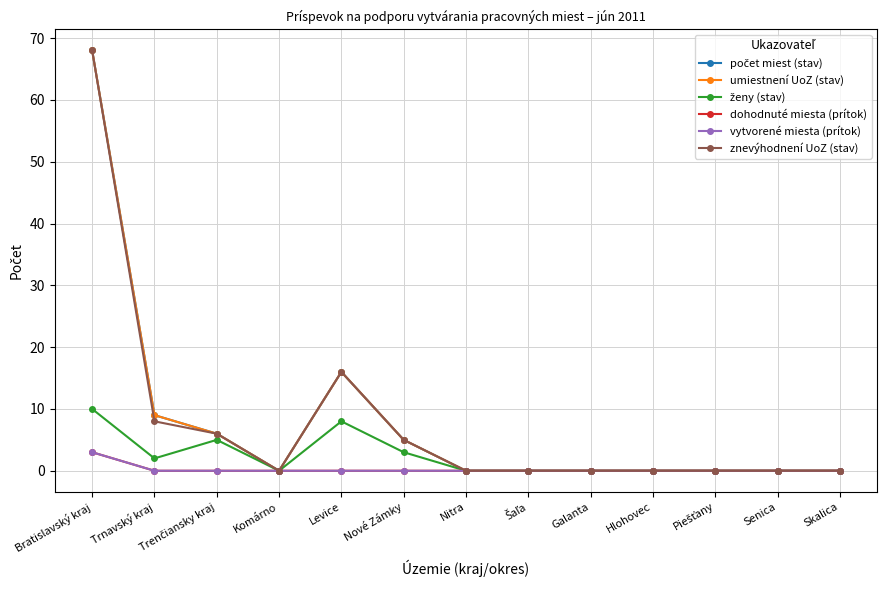

Is this an area chart (filled region under the line)?

No